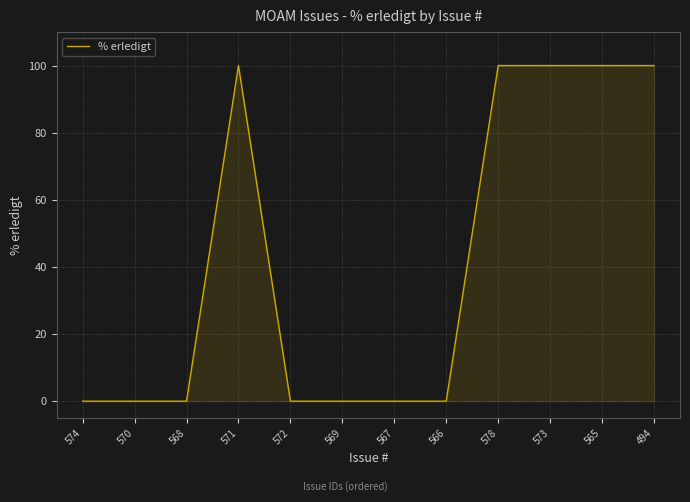

What position from the right is 570?

11